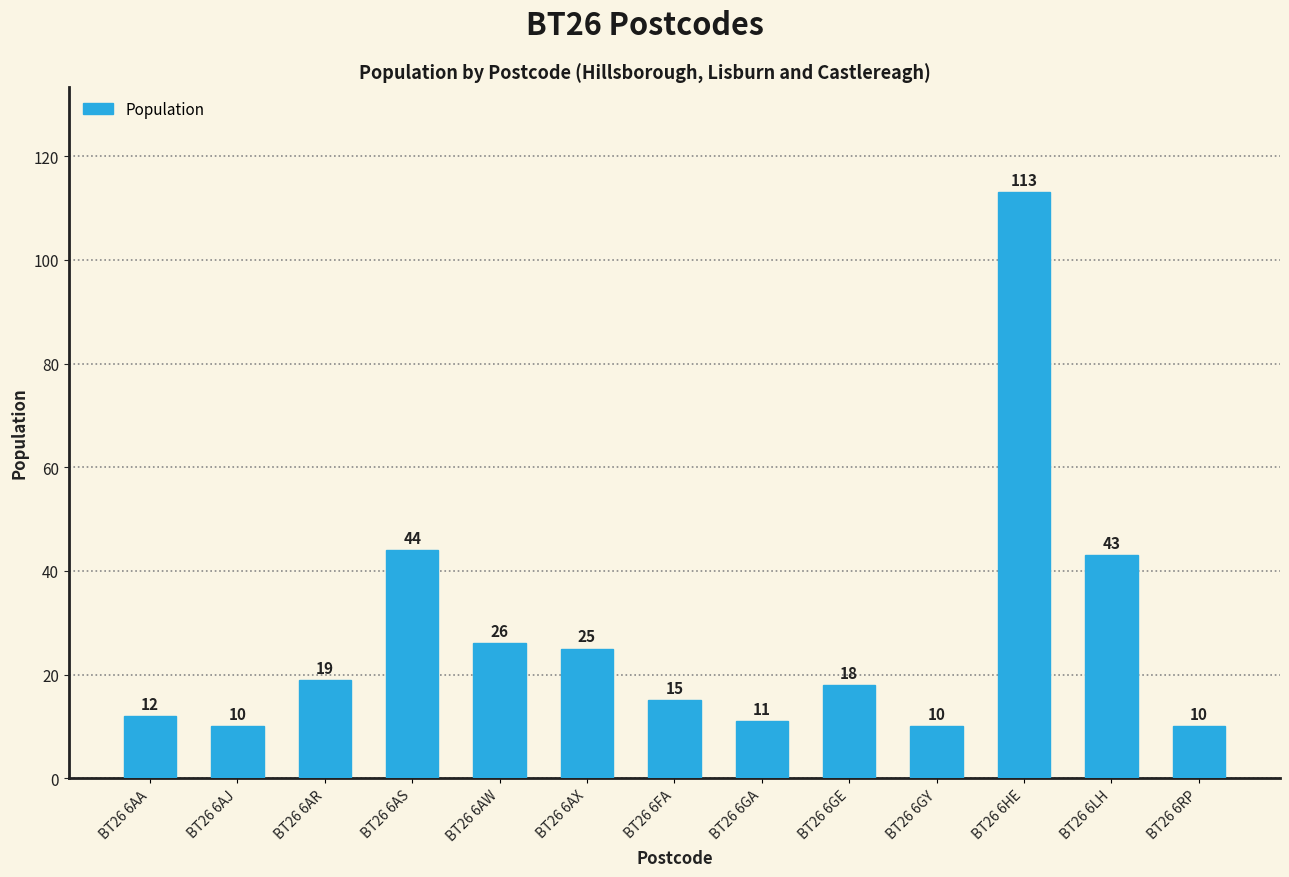

What is the difference between the maximum and minimum values?

103